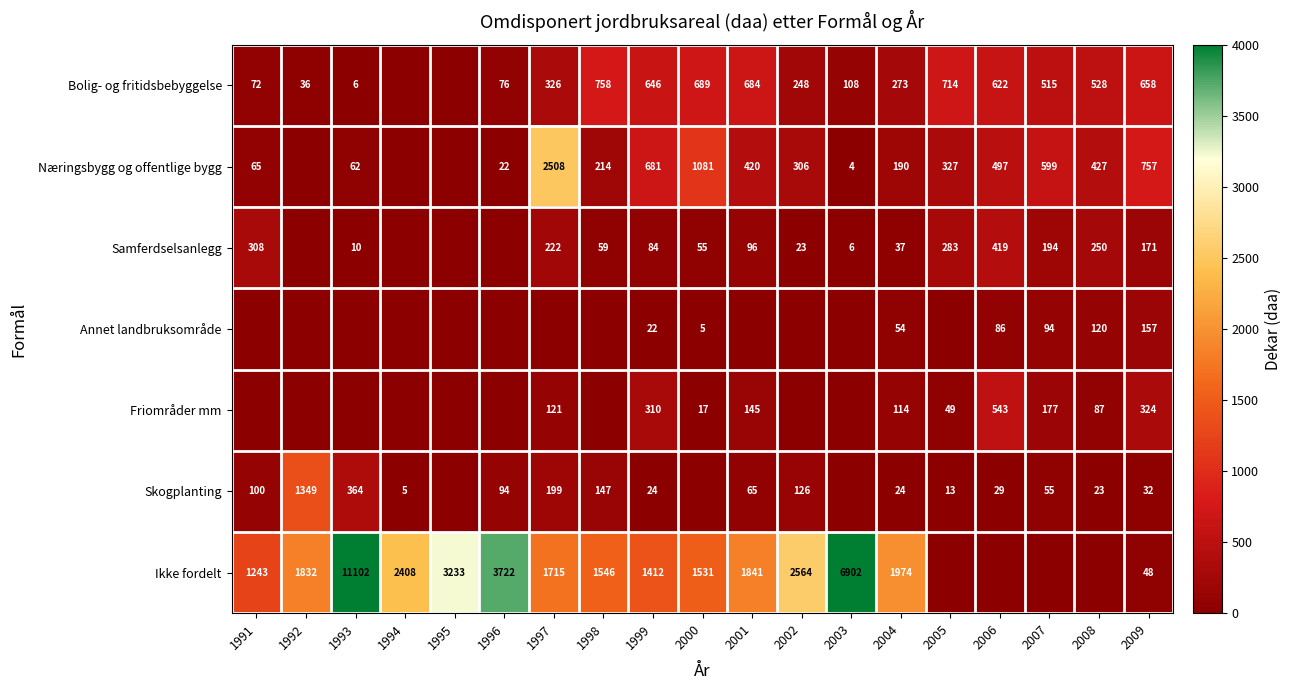

What is the sum of the Bolig- og fritidsbebyggelse values at 1996 and 2005?

790